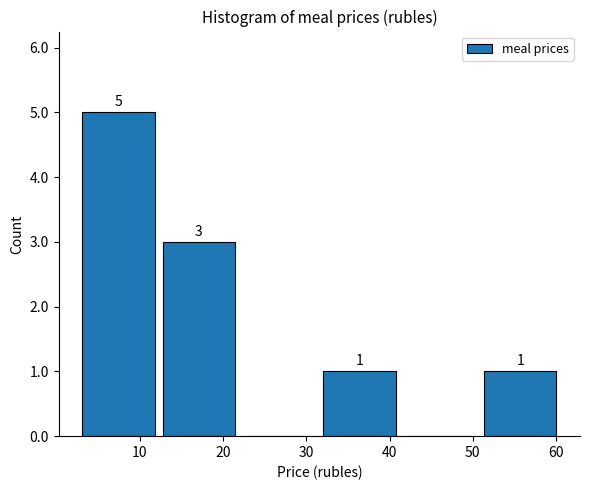

Which range on the x-axis has the tallest bar?

3 to 12